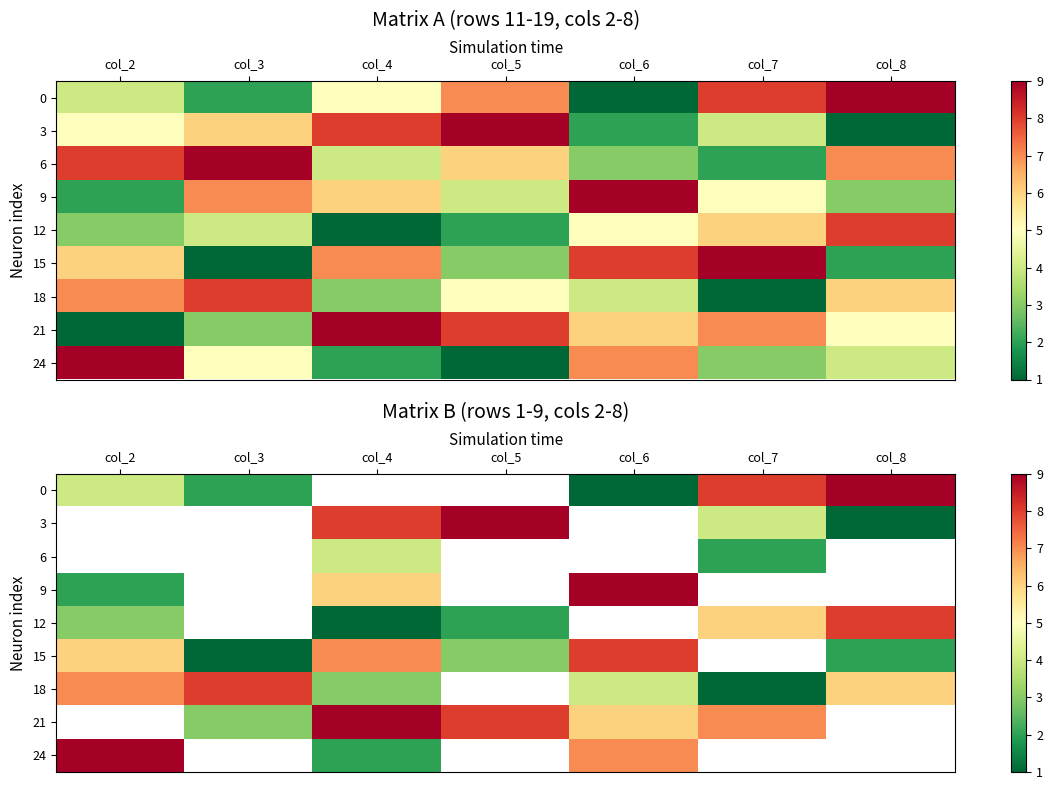

Rank the categories by 18 value from lowest to highest.

col_7, col_4, col_6, col_8, col_2, col_3, col_5